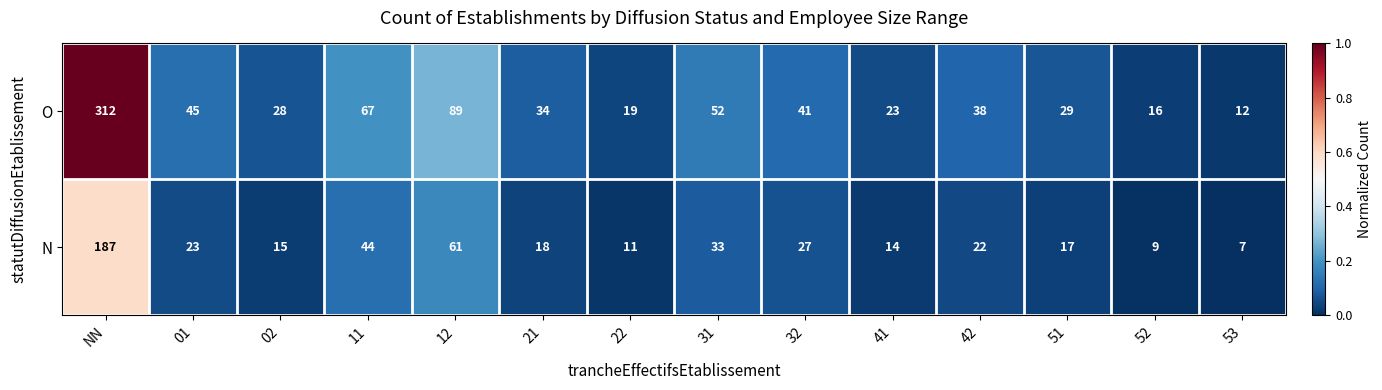

What is the maximum value shown in the chart?

312